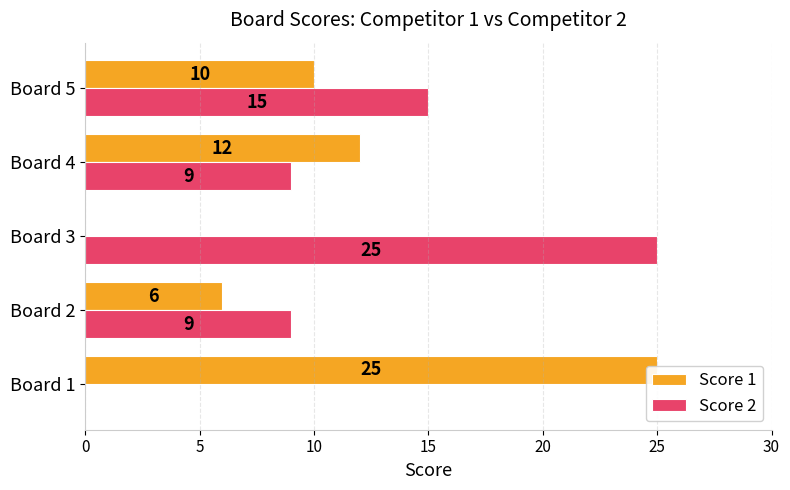

Reading left to right, what are all the values shown in this chart?

Score 1: 25	6	0	12	10
Score 2: 0	9	25	9	15